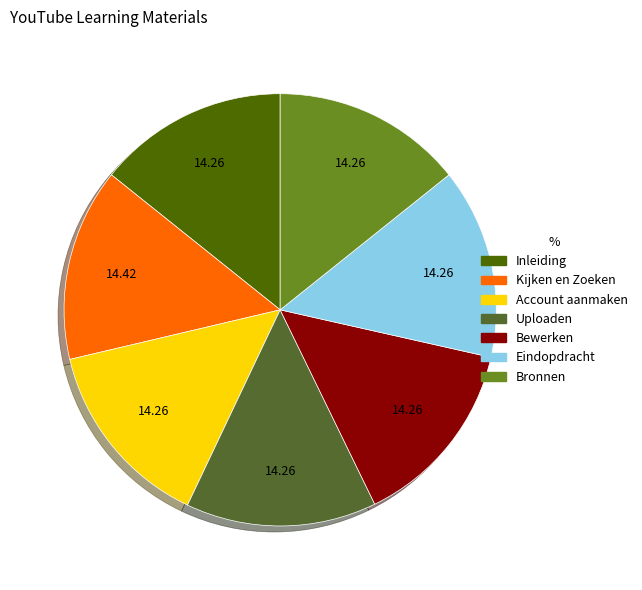

True or false: Bronnen accounts for 14% of the total.

True